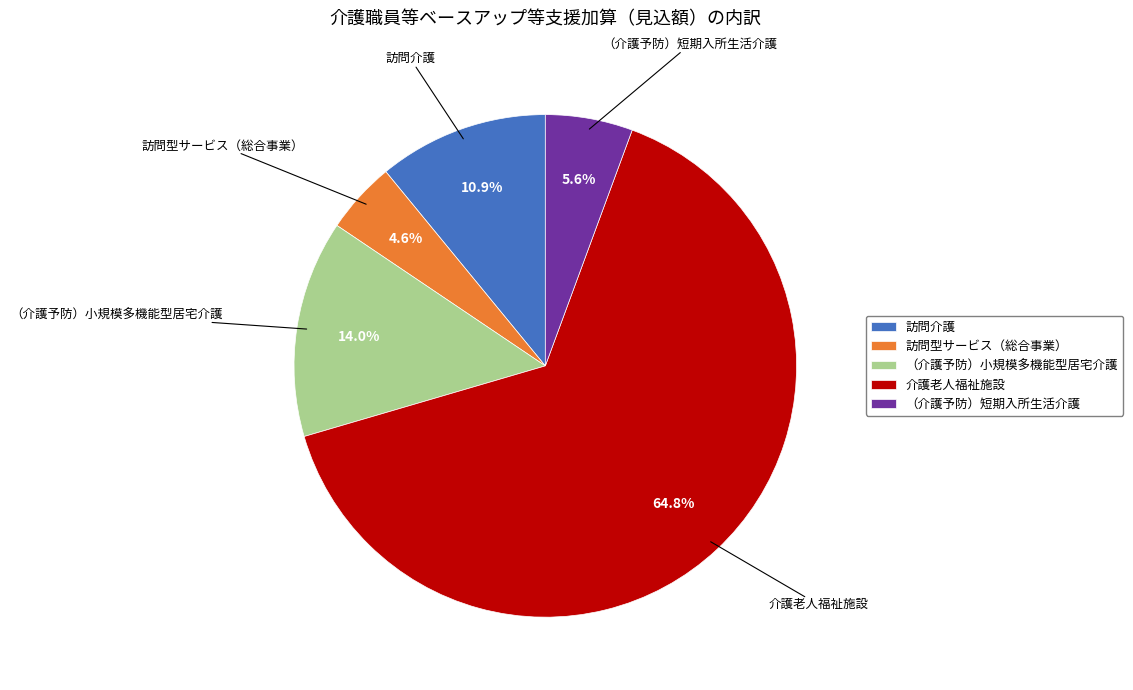

Between （介護予防）短期入所生活介護 and 訪問介護, which is larger?

訪問介護